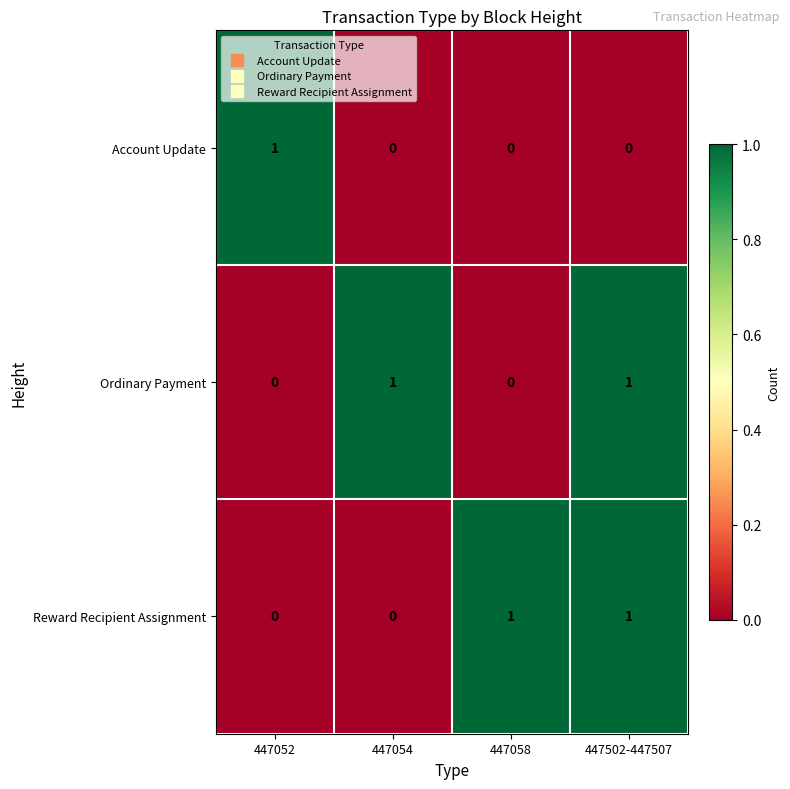

The value of Reward Recipient Assignment at 447502-447507 is 1. True or false?

True